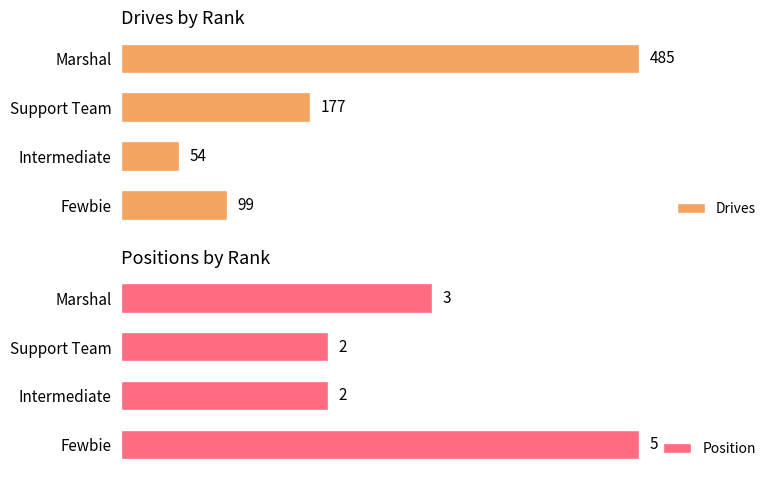

Rank the categories by Drives value from lowest to highest.

Intermediate, Fewbie, Support Team, Marshal